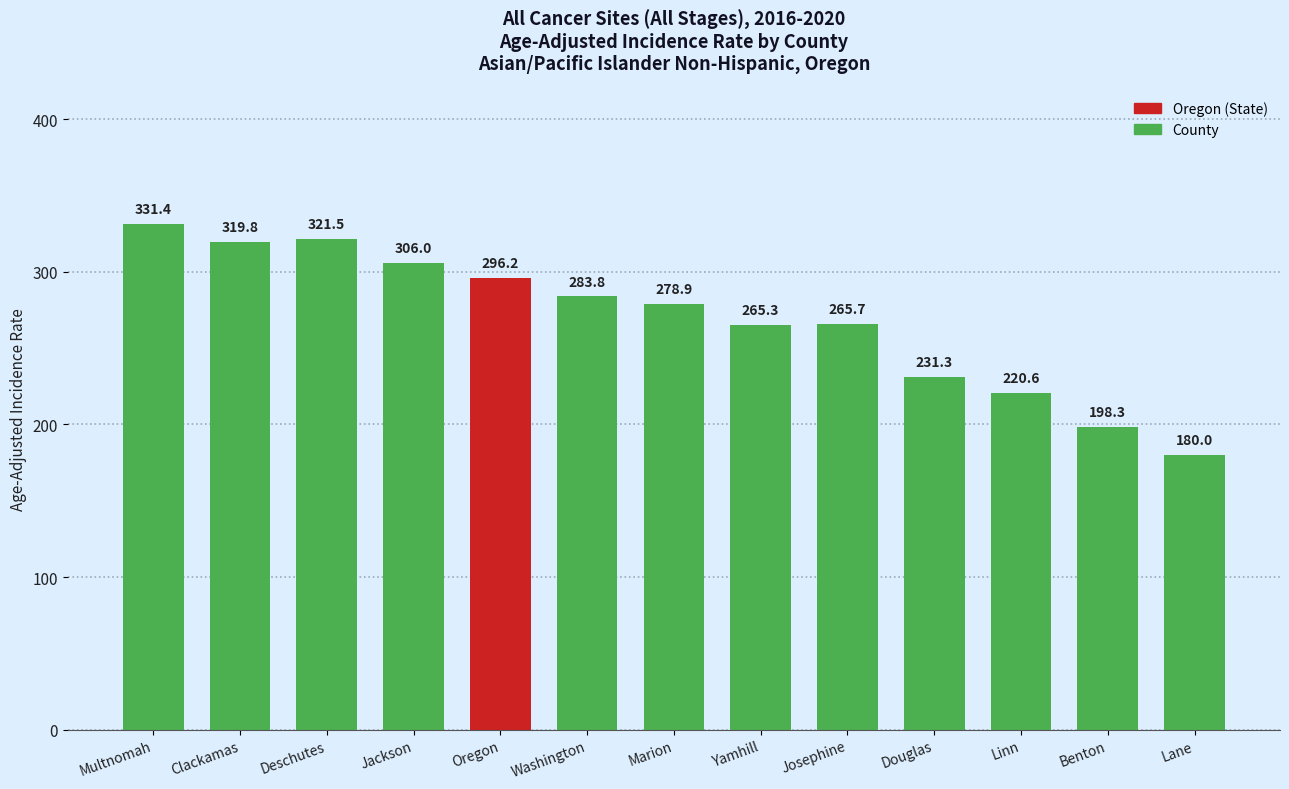

Rank the categories by value from lowest to highest.

Lane, Benton, Linn, Douglas, Yamhill, Josephine, Marion, Washington, Oregon, Jackson, Clackamas, Deschutes, Multnomah